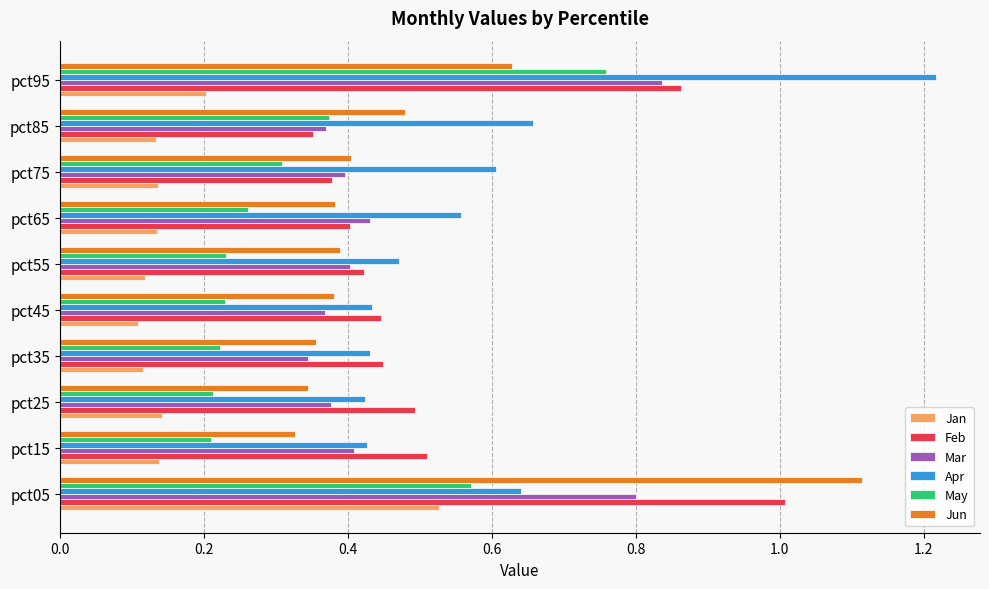

The May series shows 0.1 at pct85. True or false?

False